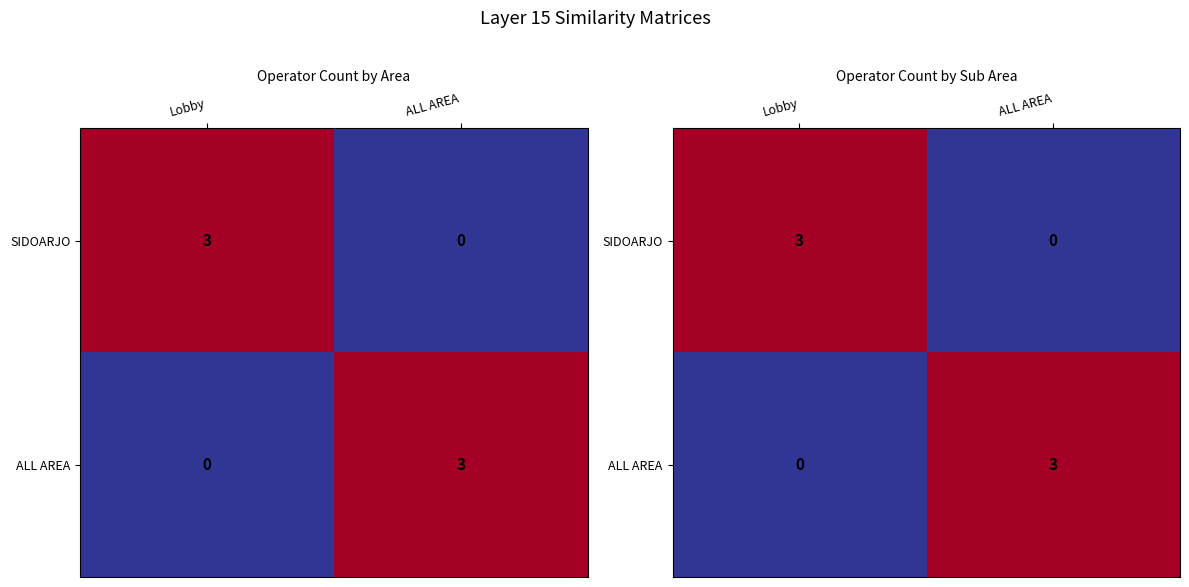

What is the average value of the SIDOARJO series?

2